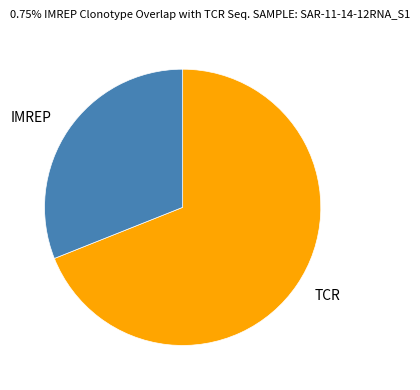

What is the smallest slice in the pie chart?

IMREP